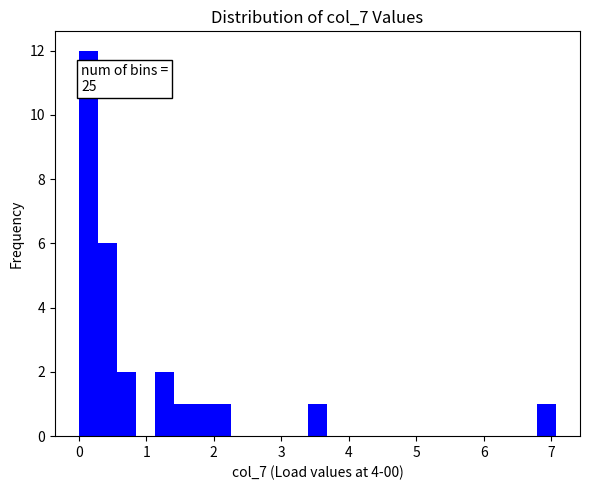

Read against the x-axis, roughly where is the centre of the tallest bar?

0.1